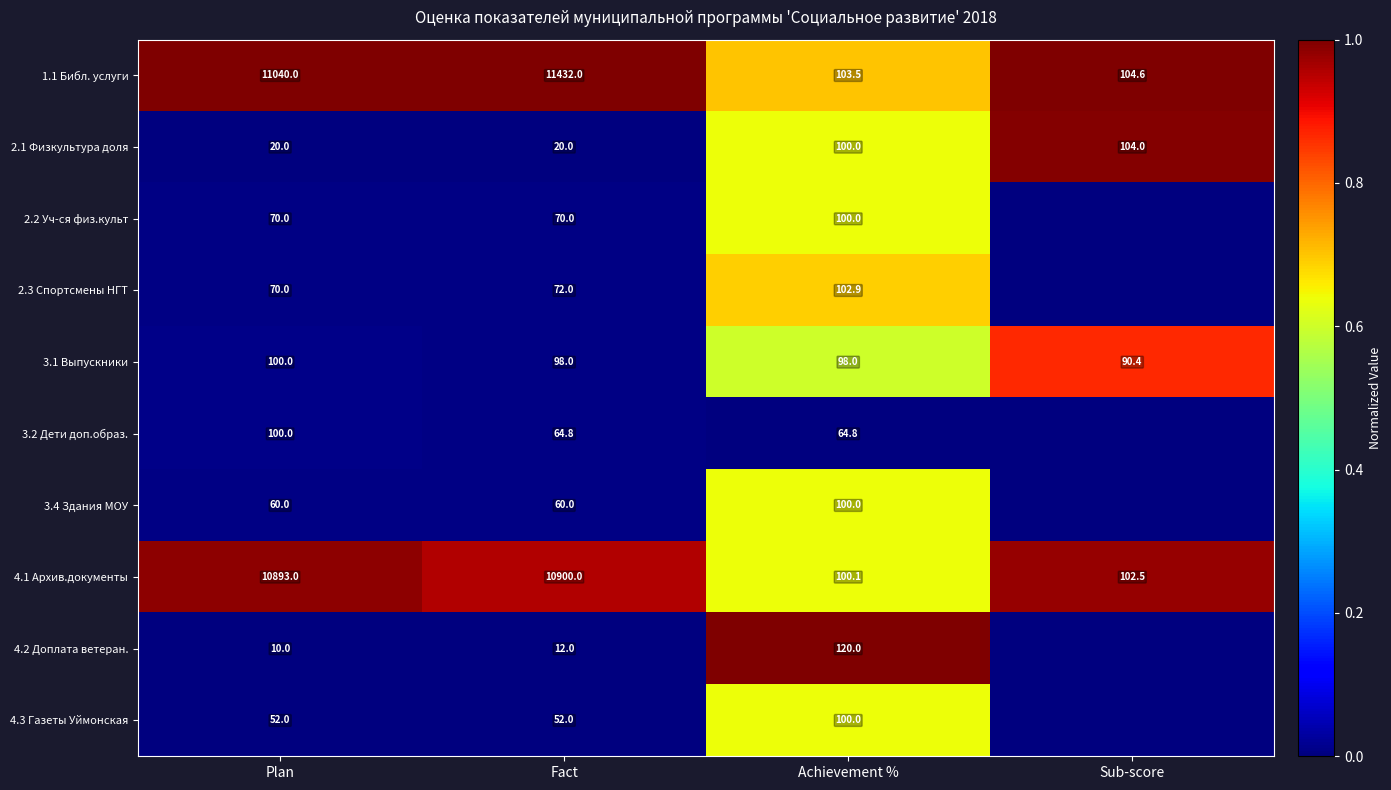

What is the total value across all series at Achievement %?

989.3